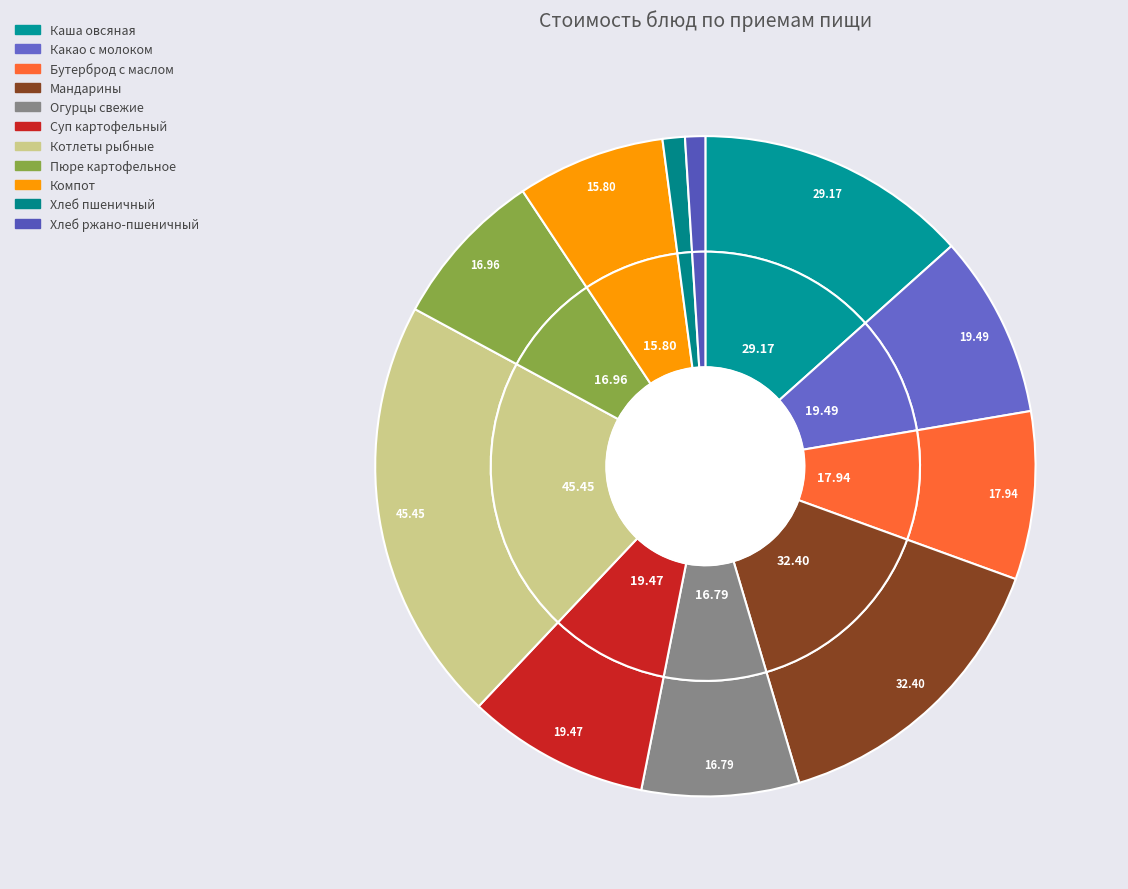

To the nearest percent, what portion does Мандарины represent?

15%